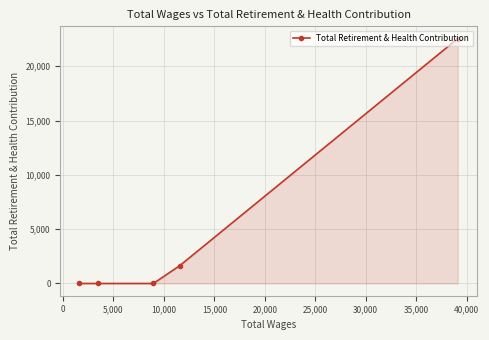

What is the greatest value displayed?

22549